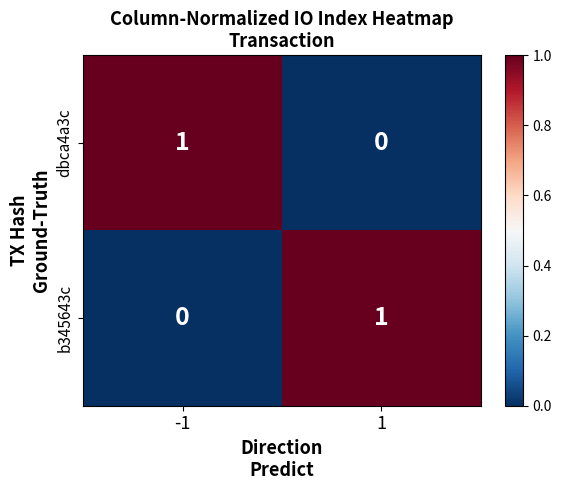

Reading left to right, what are all the values shown in this chart?

dbca4a3c: 1	0
b345643c: 0	1